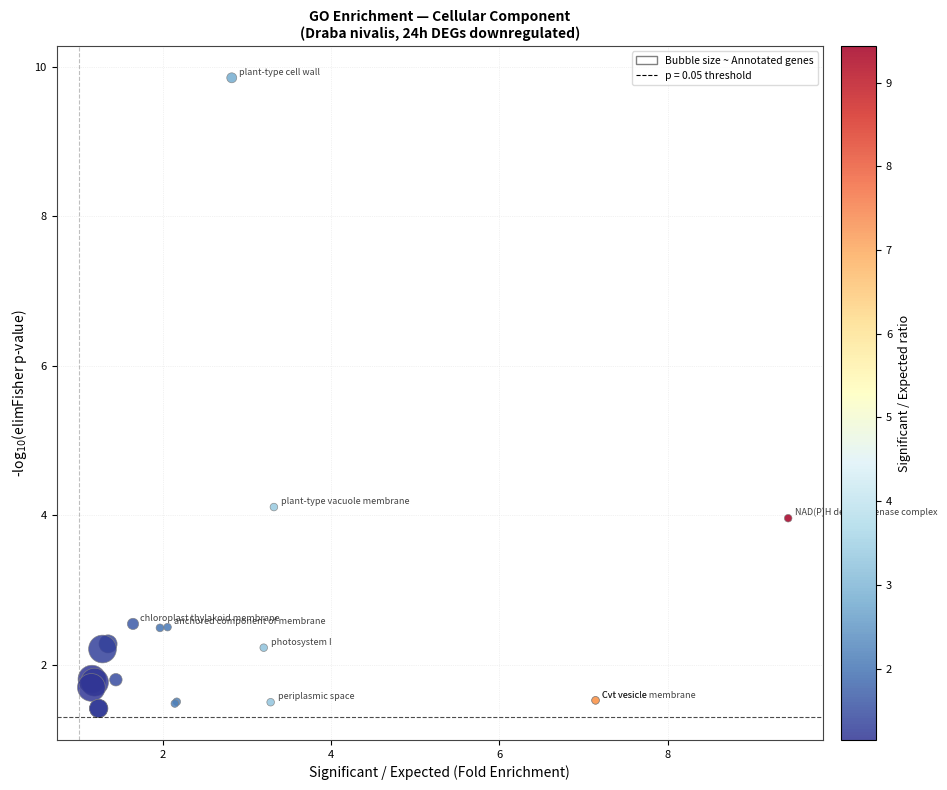

What Y value in the scatter plot is closest to 5?

4.1